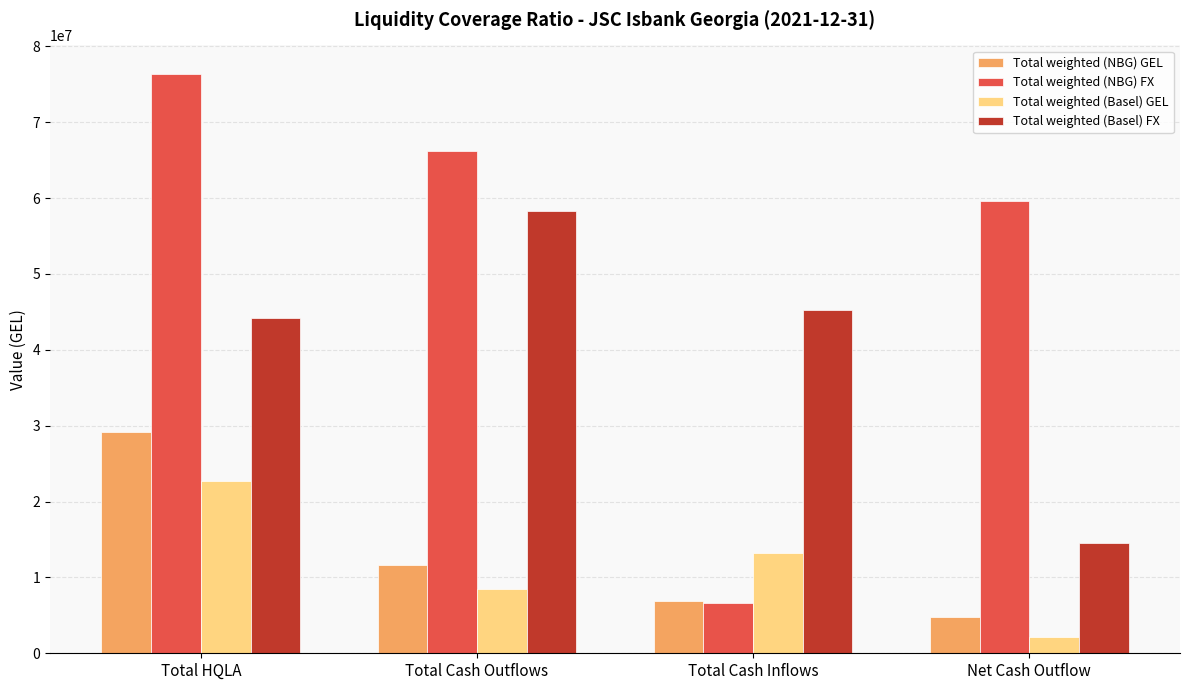

Is it true that Total weighted (Basel) GEL equals 22710013.3 at Total HQLA?

True